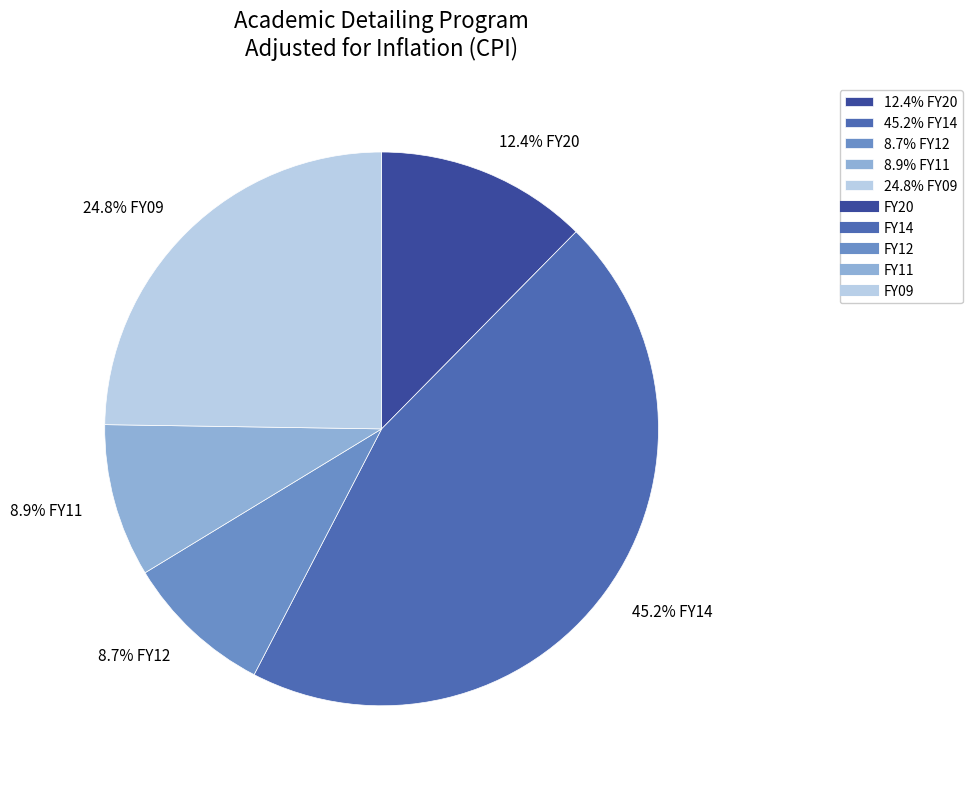

What is the ratio of the value at 45.2% FY14 to the value at 8.9% FY11?

5.1